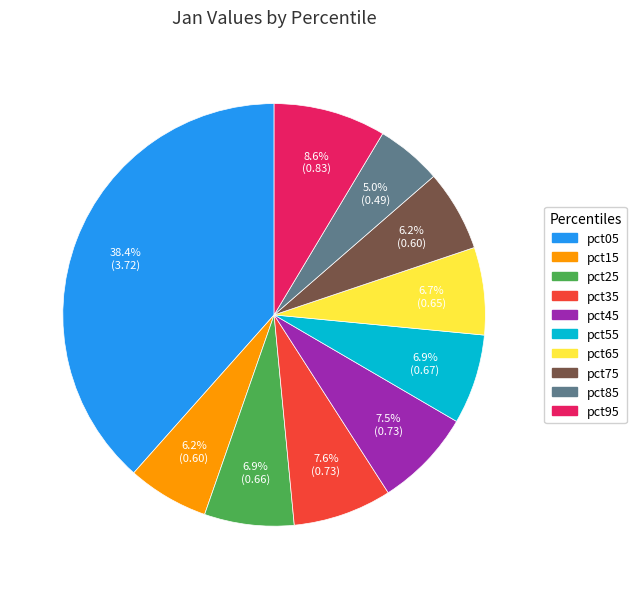

To the nearest percent, what is the difference between the largest and smallest slice percentages?

33%